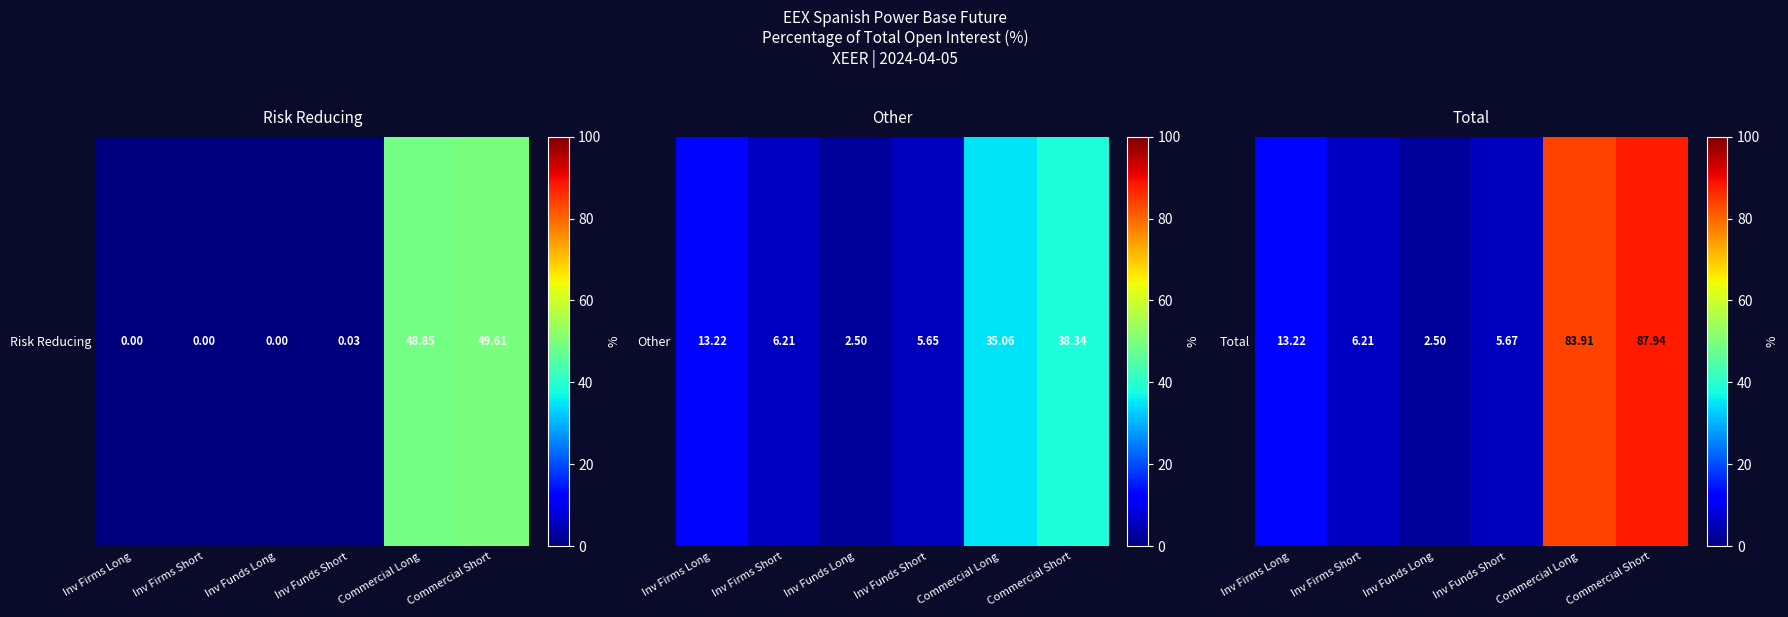

What is the change in value from Inv Firms Long to Inv Firms Short?

-7.0